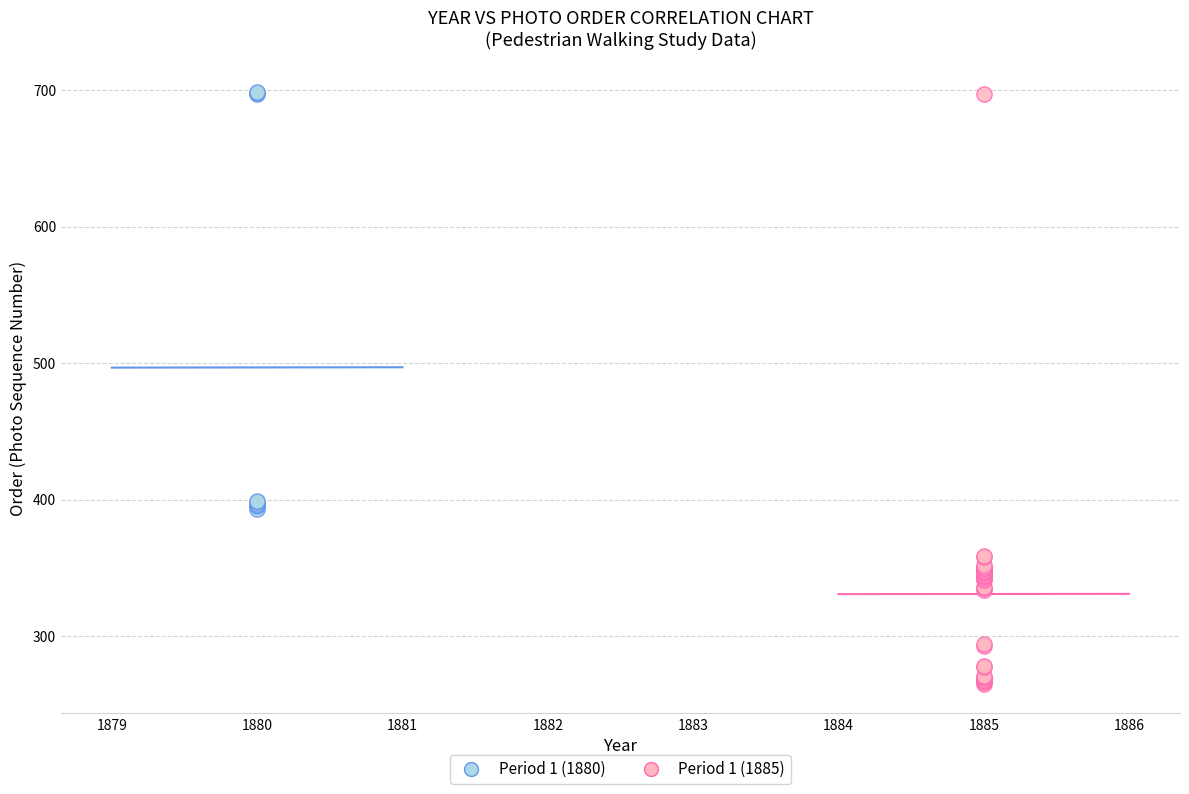

Which series reaches the minimum Y coordinate?

Period 1 (1885)